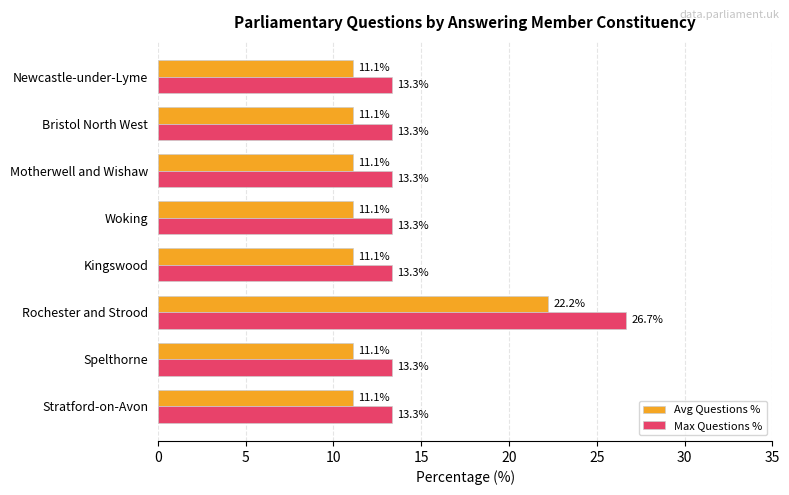

What is the lowest value of the Avg Questions % series?

11.1